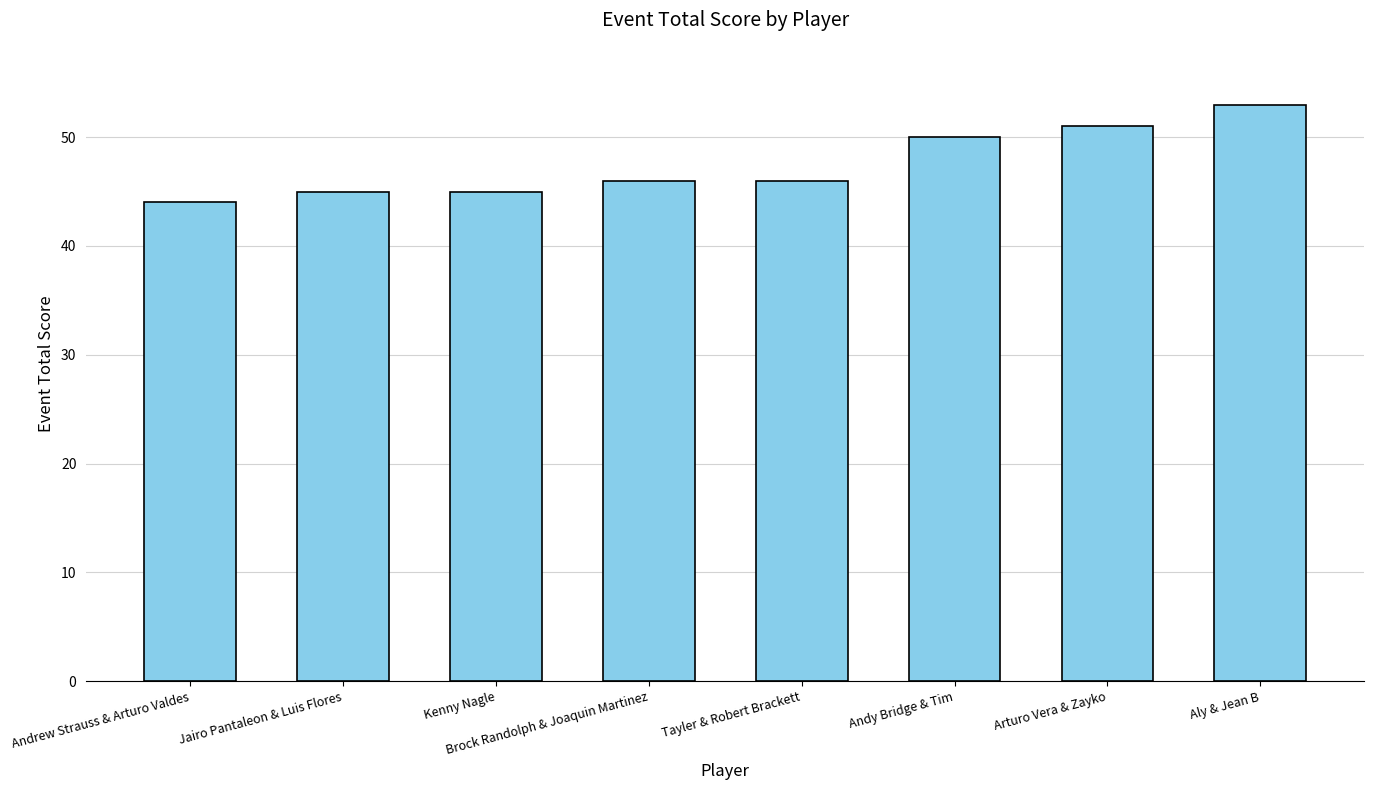

What value does the data have at Arturo Vera & Zayko?

51